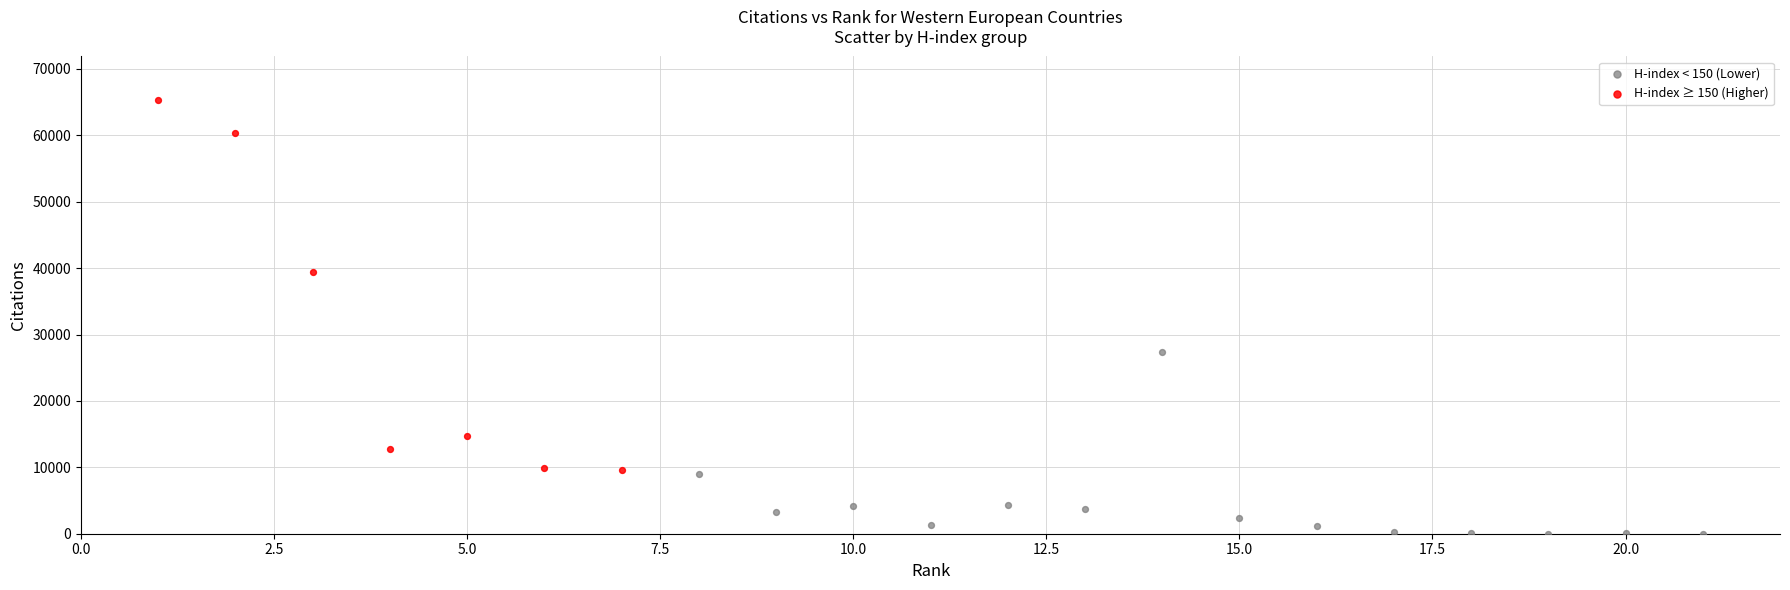

Which series reaches the maximum Y coordinate?

H-index ≥ 150 (Higher)